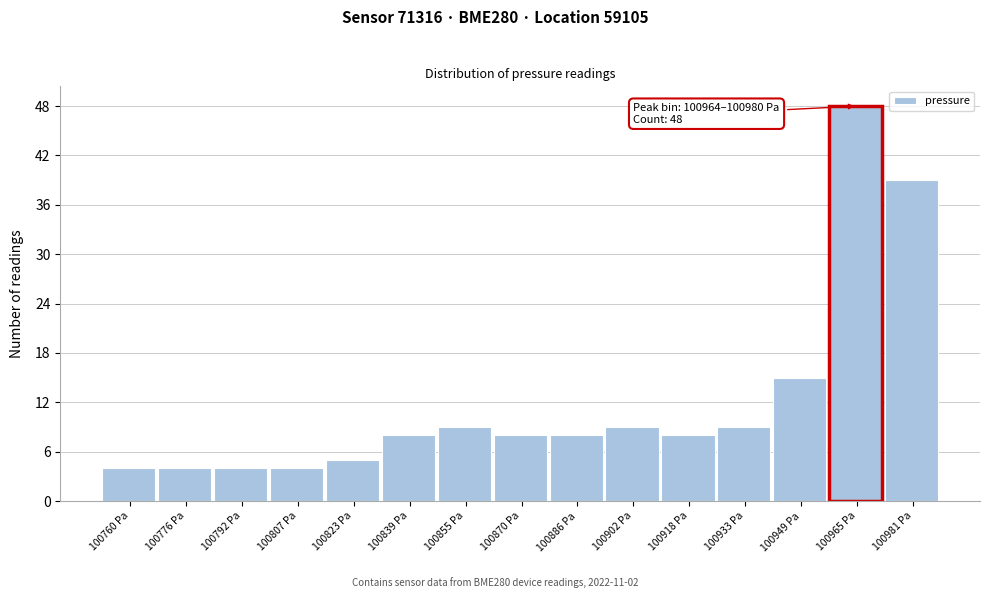

Reading right to left, extract all data points from this chart.

39	48	15	9	8	9	8	8	9	8	5	4	4	4	4